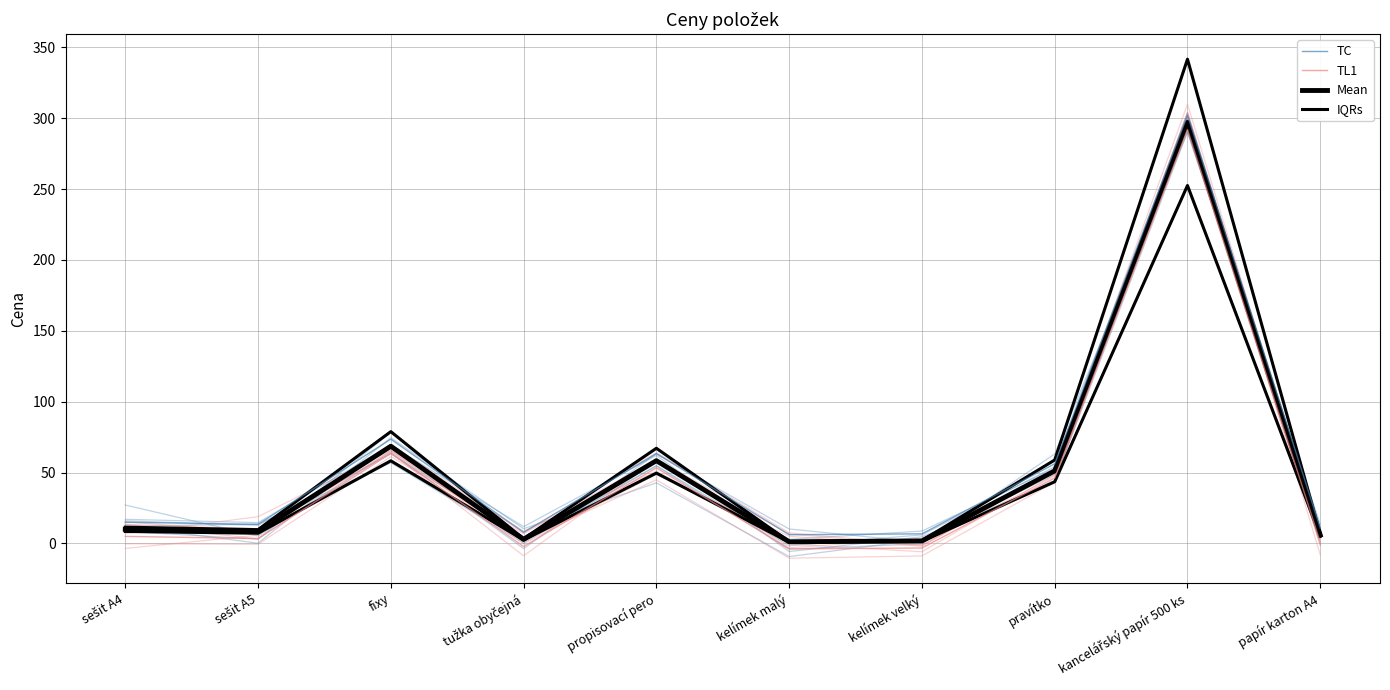

True or false: TC has more than 1 interior local peaks.

True